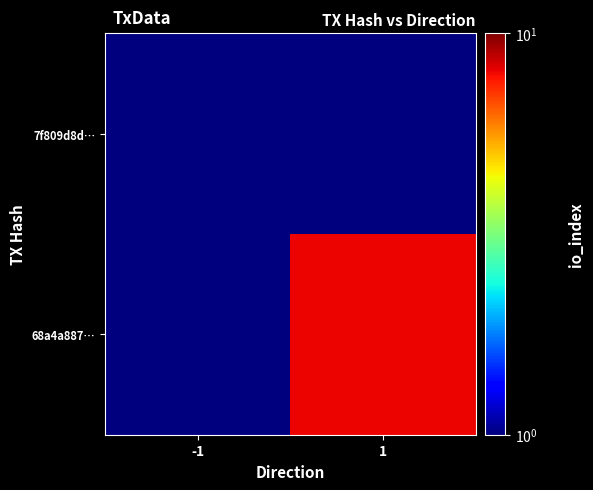

Reading left to right, list all the values displayed in this chart.

7f809d8d…: -1=0.1	1=0.1
68a4a887…: -1=0.1	1=8.0